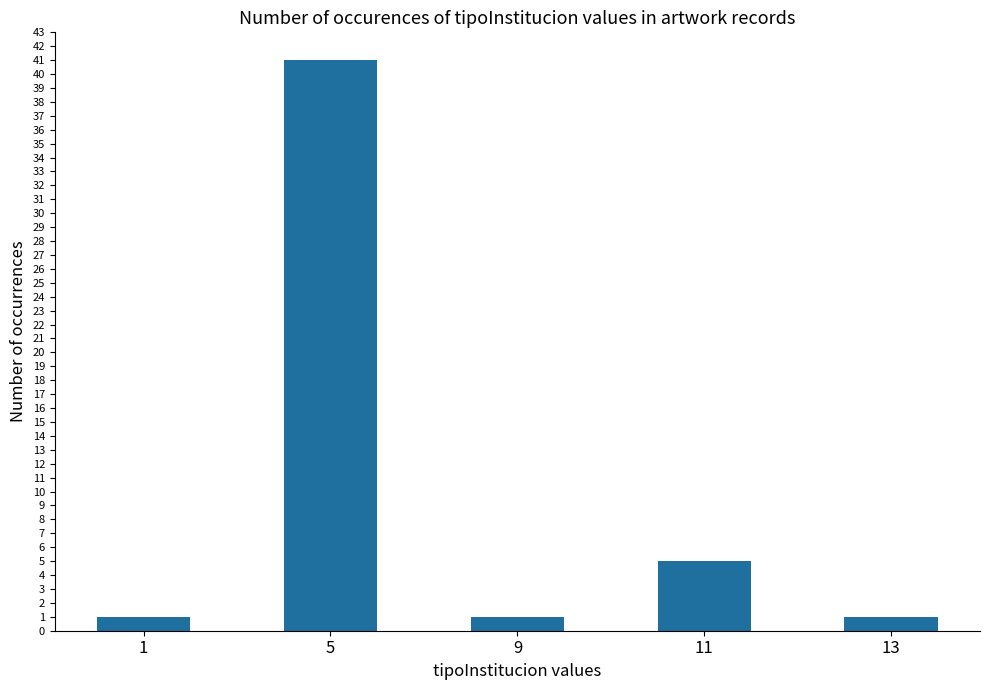

How many data points does each series have?

5